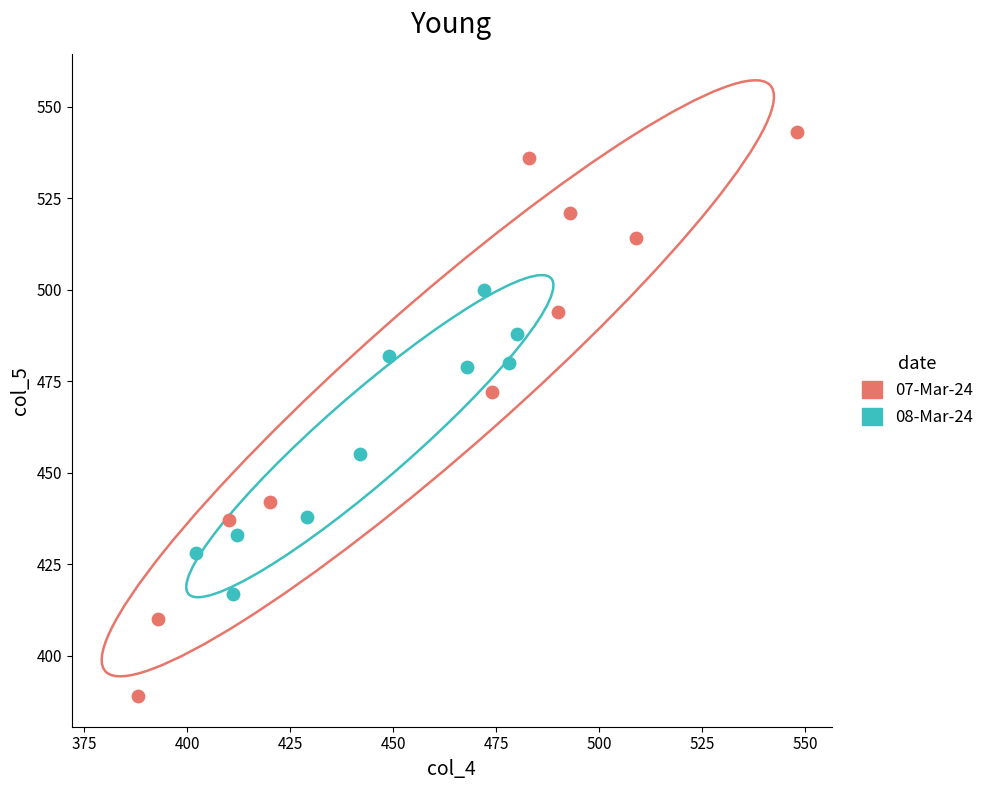

Which series reaches the maximum Y coordinate?

07-Mar-24